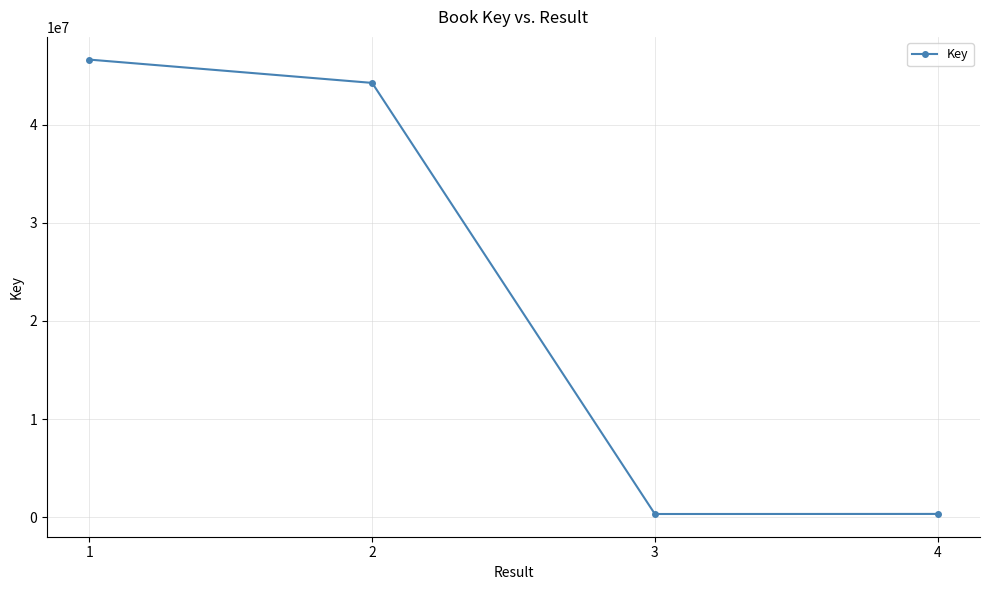

What is the change in value from 2 to 3?

-43944508